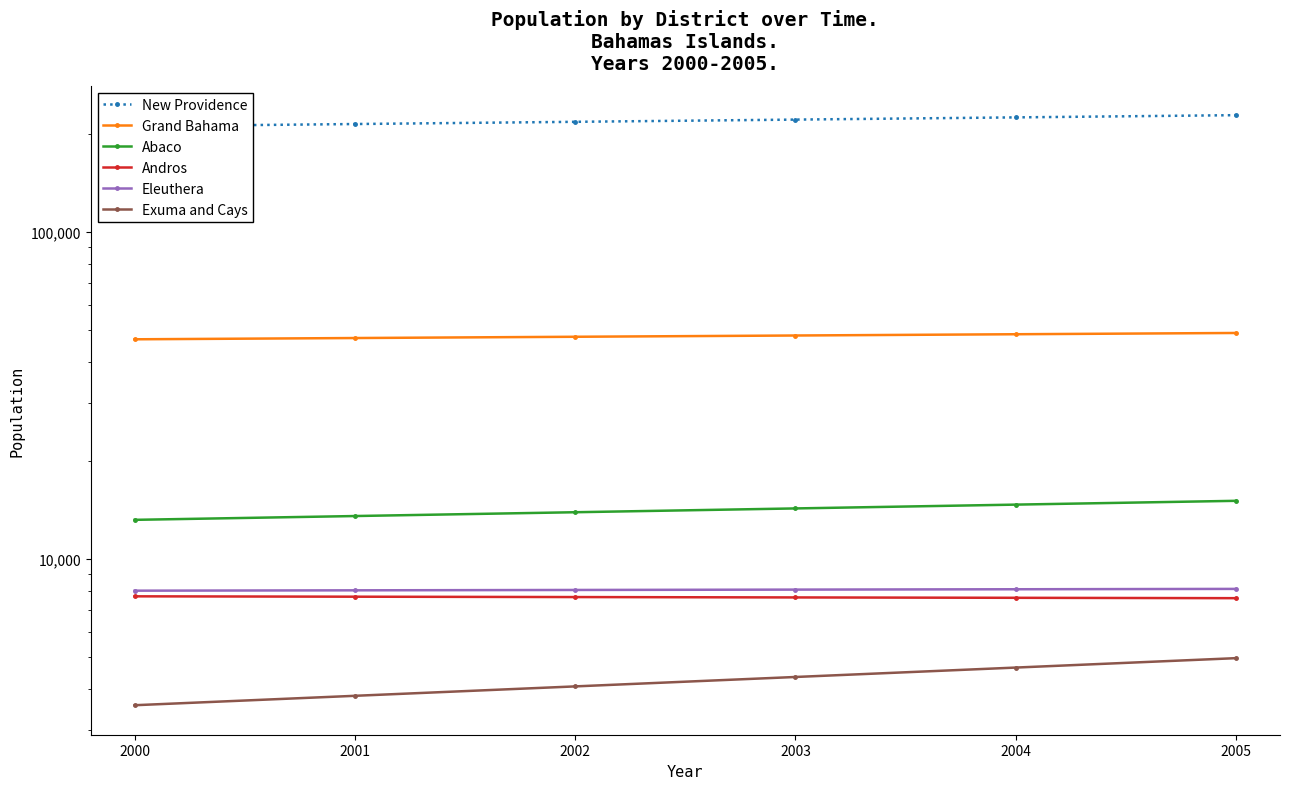

Between 2000 and 2002, which is larger?

2002